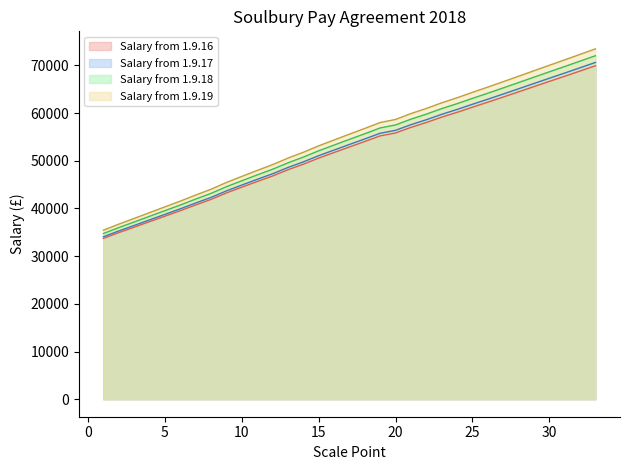

Reading left to right, transcribe all the data shown in this chart.

Salary from 1.9.16: 33730.0	34938.0	36078.0	37234.0	38383.0	39533.0	40741.0	41902.0	43256.0	44463.0	45655.0	46809.0	48116.0	49280.0	50567.0	51731.0	52897.0	54042.0	55223.0	55833.0	57005.0	58027.0	59152.0	60160.0	61239.0	62291.0	63367.0	64457.0	65551.0	66643.0	67725.0	68824.0	69924.0
Salary from 1.9.17: 34067.3	35287.4	36438.8	37606.3	38766.8	39928.3	41148.4	42321.0	43688.6	44907.6	46111.6	47277.1	48597.2	49772.8	51072.7	52248.3	53426.0	54582.4	55775.2	56391.3	57575.1	58607.3	59743.5	60761.6	61851.4	62913.9	64000.7	65101.6	66206.5	67309.4	68402.2	69512.2	70623.2
Salary from 1.9.18: 34748.6	35993.1	37167.6	38359.0	39543.0	40726.9	41971.4	43168.0	44563.0	45807.0	47035.0	48223.0	49569.1	50769.0	52095.0	53293.3	54495.0	55674.1	56890.7	57519.2	58726.6	59780.0	60939.0	61978.0	63089.0	64173.0	65282.0	66405.0	67532.0	68655.6	69771.0	70903.0	72035.7
Salary from 1.9.19: 35443.6	36713.0	37912.0	39127.0	40333.9	41542.0	42810.8	44032.0	45455.0	46724.0	47975.7	49188.0	50561.0	51785.0	53136.9	54359.1	55584.9	56787.6	58028.5	58669.5	59902.0	60975.6	62157.8	63217.6	64350.8	65457.0	66587.6	67734.0	68882.6	70030.0	71167.0	72322.0	73477.0